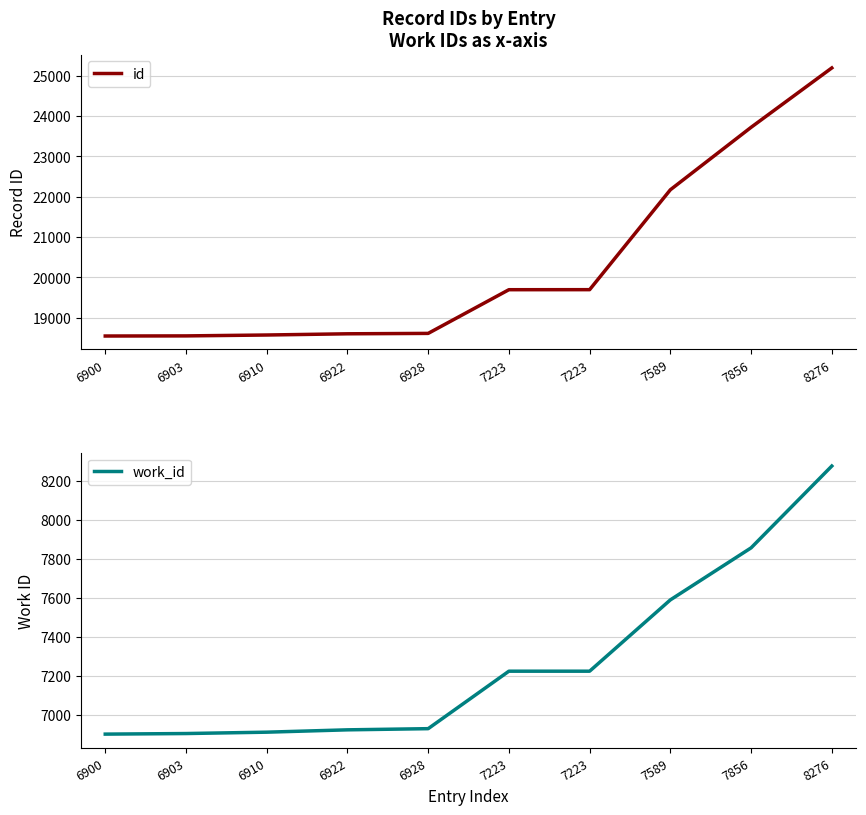

What is the sum of the id values at 6903 and 6910?

37126